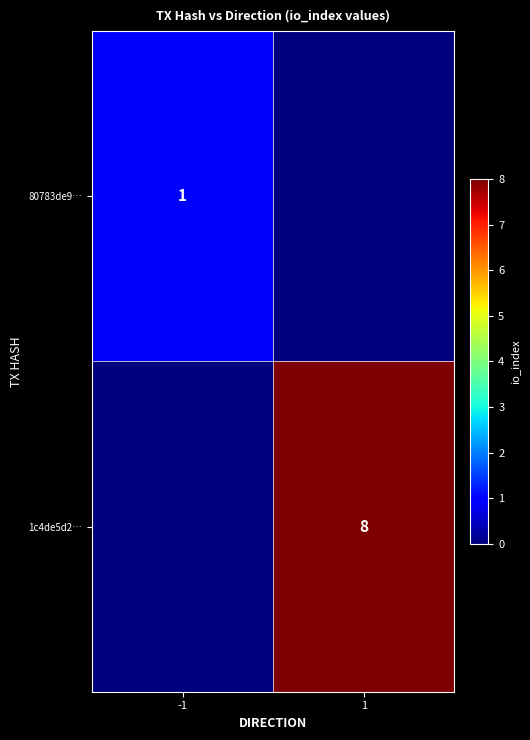

How many series are shown in this chart?

2